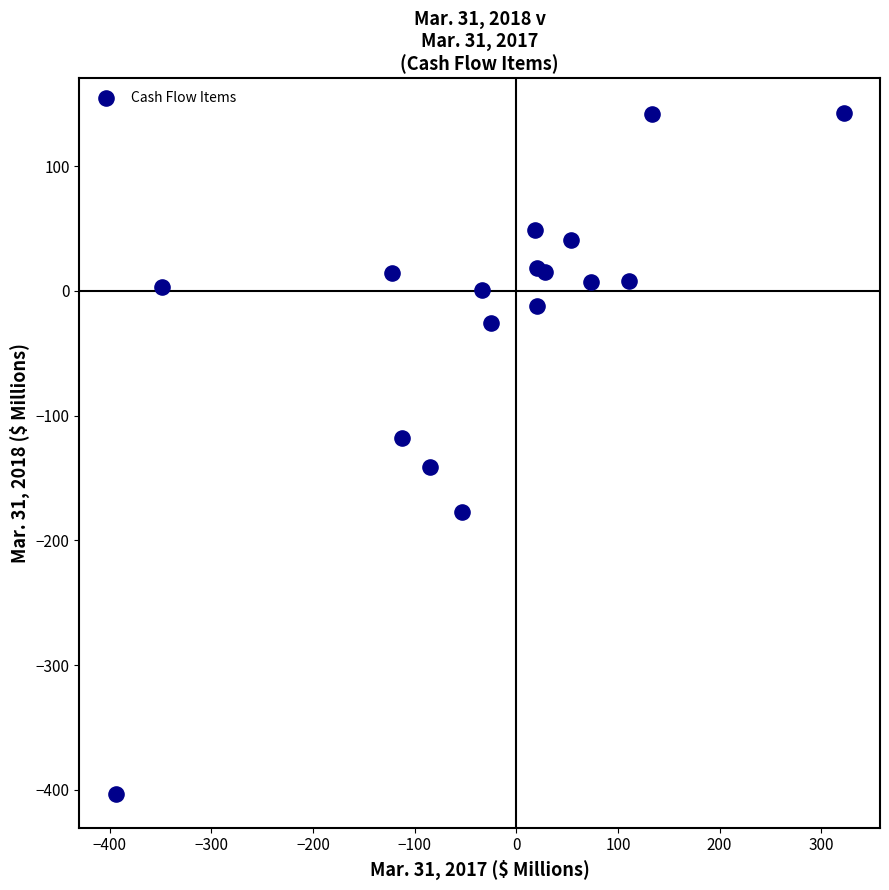

What is the range of Y values (max minus min)?

546